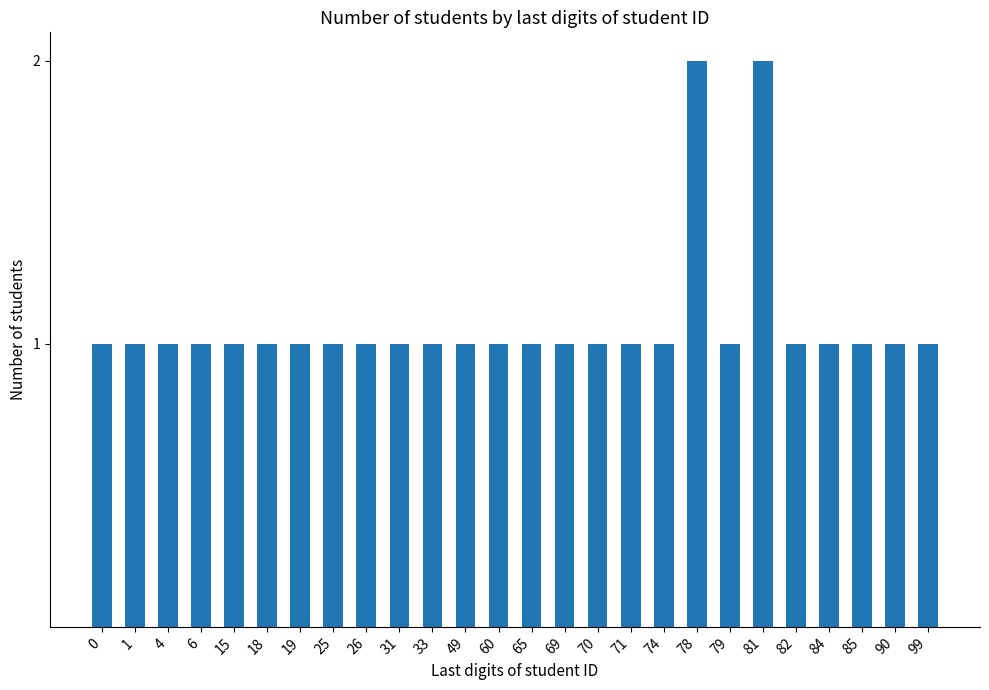

Approximately how many times larger is the value at 69 compared to 18?

1.0